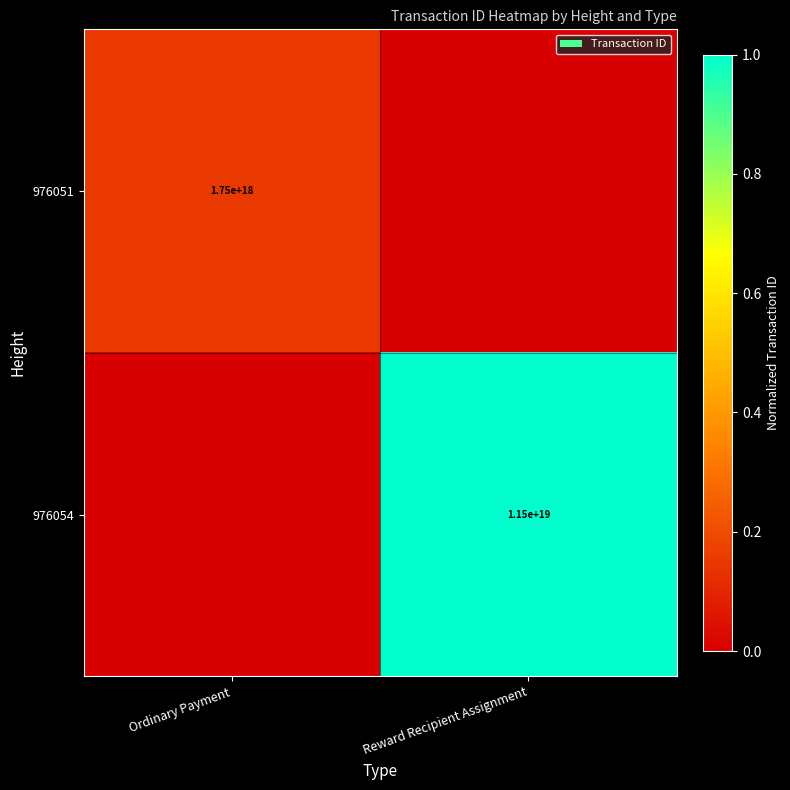

The 976054 series shows 11500000000000000000 at Reward Recipient Assignment. True or false?

True